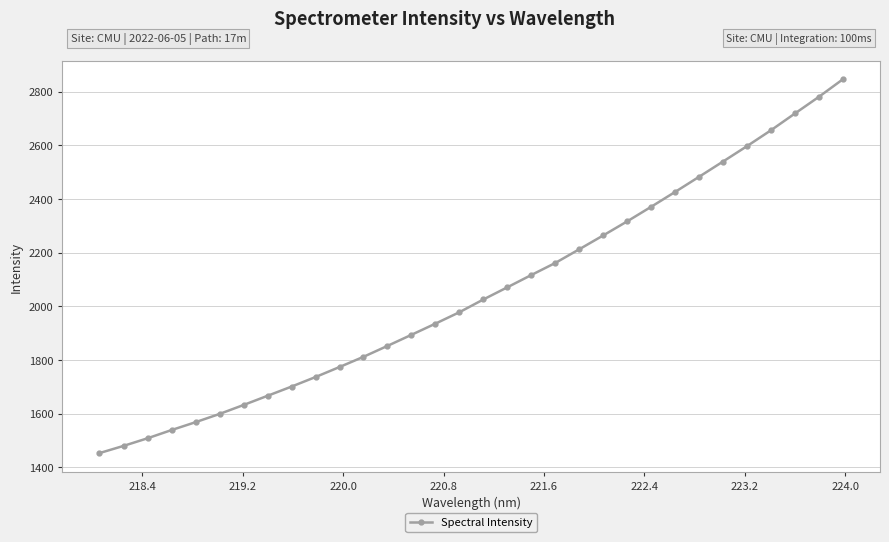

What is the value of the 31st point from the left?

2780.5